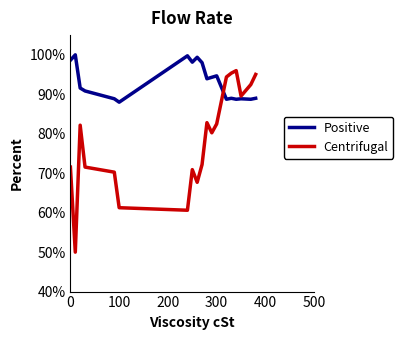

What is the average value of the Centrifugal series?

78.2